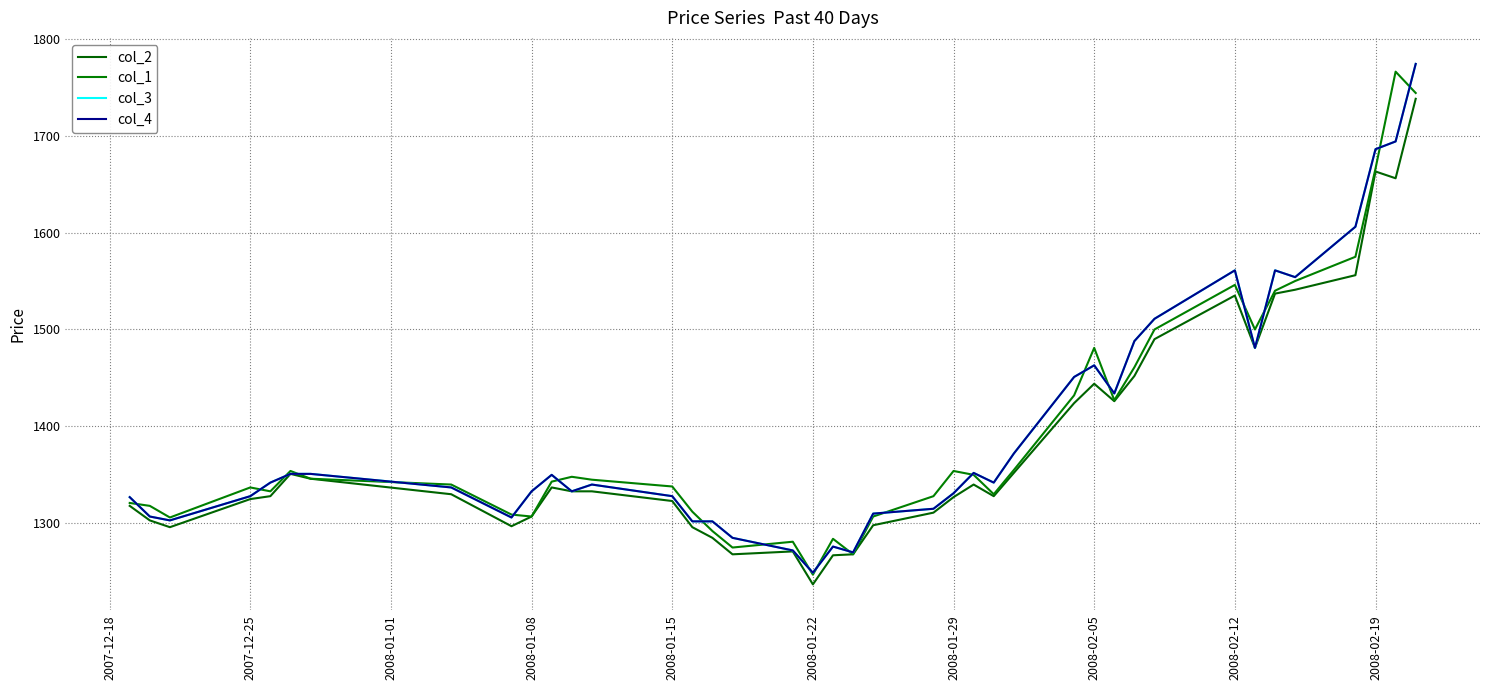

True or false: col_3 and col_4 cross at least once.

False